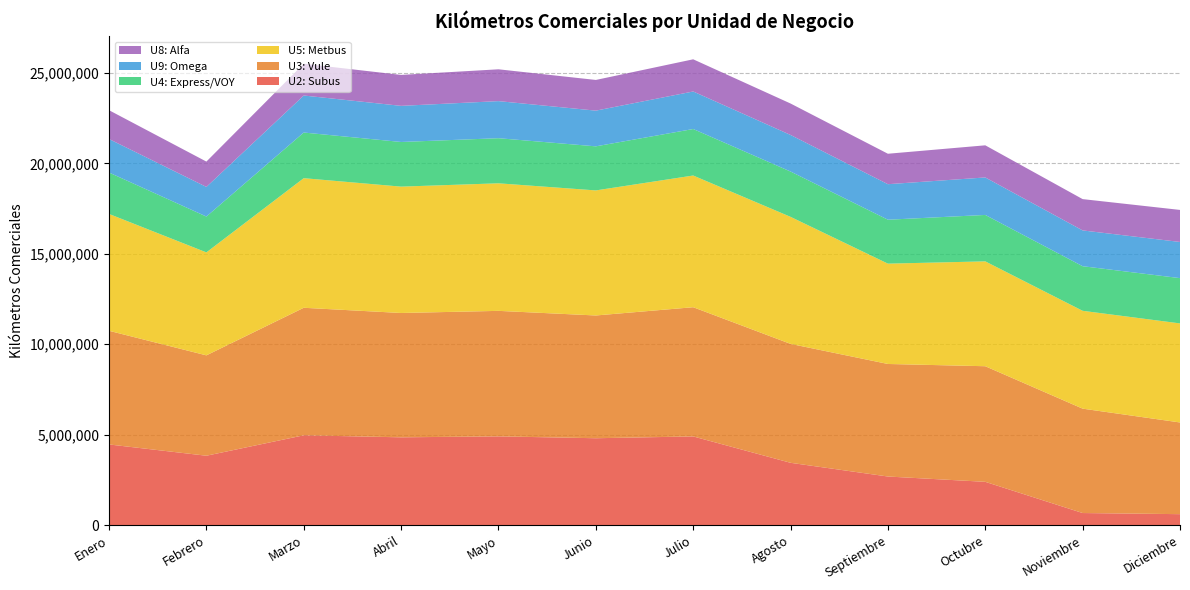

Reading left to right, transcribe all the data shown in this chart.

U2: Subus: 4455974	3832278	4962510	4850269	4903101	4799768	4899681	3440903	2682572	2388617	662923	600583
U3: Vule: 6285900	5550800	7052114	6876006	6940749	6789035	7145809	6576936	6224059	6393318	5772976	5071318
U5: Metbus: 6462828	5695119	7167693	6988823	7054597	6916637	7283798	7025383	5549244	5799439	5411733	5478332
U4: Express/VOY: 2290163	1981955	2524385	2469186	2494366	2437450	2571746	2506822	2429037	2567700	2465893	2504078
U9: Omega: 1852727	1638373	2047048	1997531	2050811	1974594	2076052	2022580	1964385	2073149	1979350	2000007
U8: Alfa: 1593391	1401090	1756507	1710651	1760082	1697039	1779061	1738713	1683984	1777256	1731184	1772195